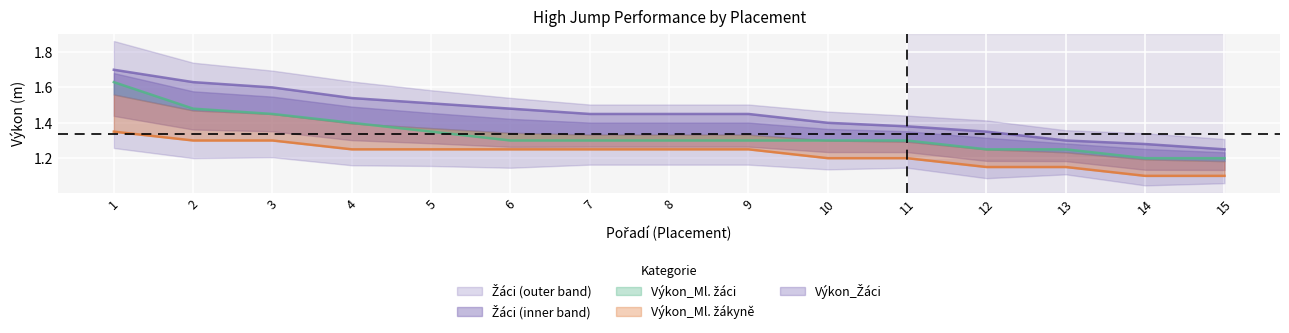

How many Výkon_Žáci values are between 1 and 2?

15